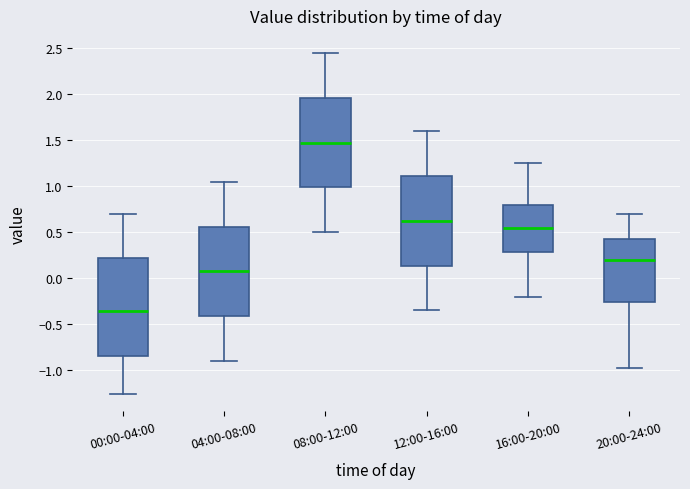

Which box has the lowest median line?

00:00-04:00